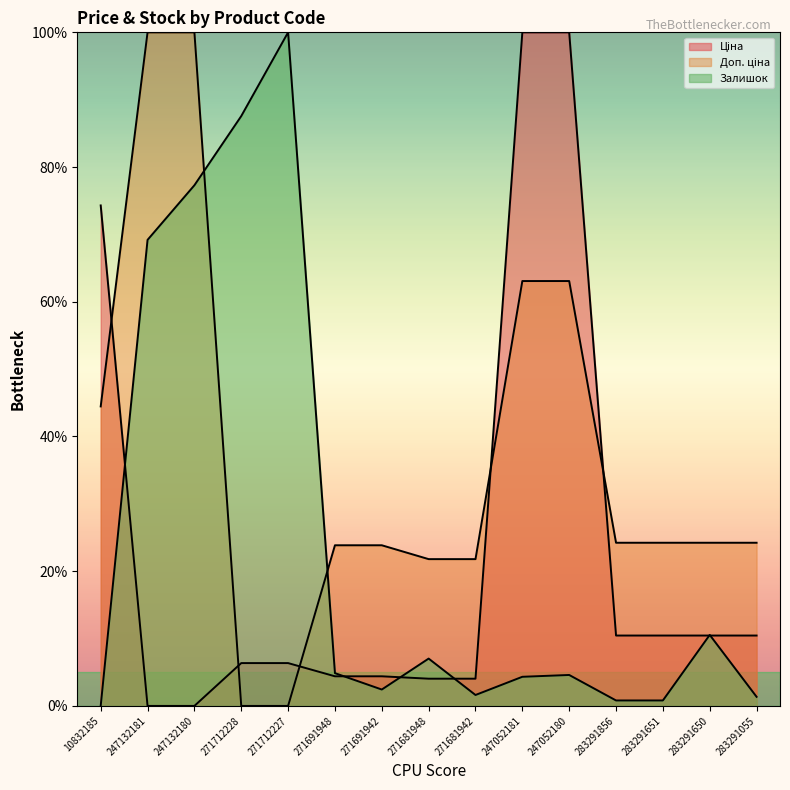

Rank the categories by Ціна value from lowest to highest.

247132181, 247132180, 271681948, 271681942, 271691948, 271691942, 271712228, 271712227, 283291856, 283291651, 283291650, 283291055, 10832185, 247052181, 247052180